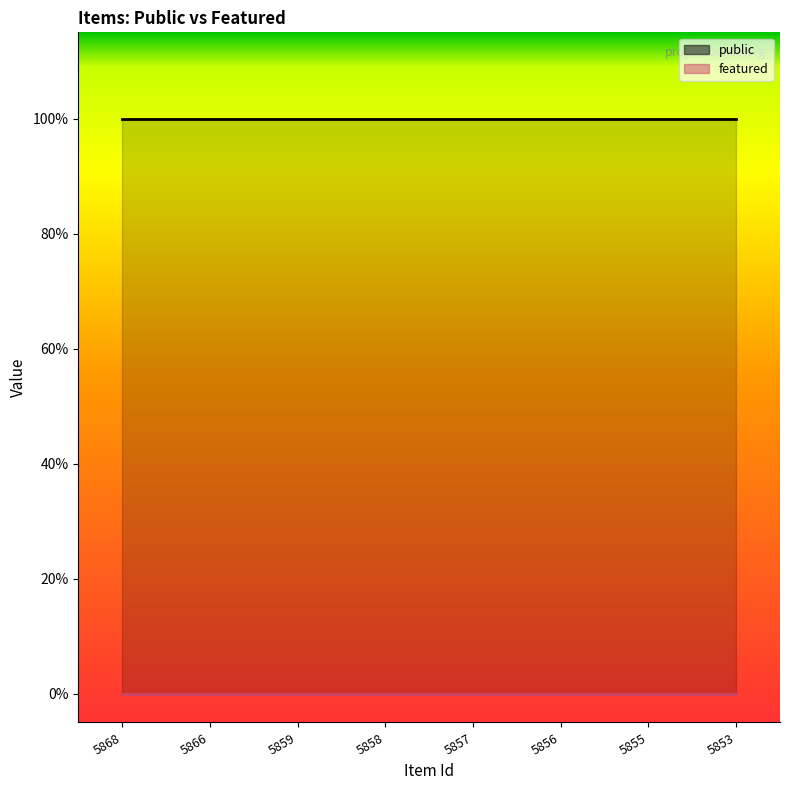

How many distinct data groups are displayed?

2